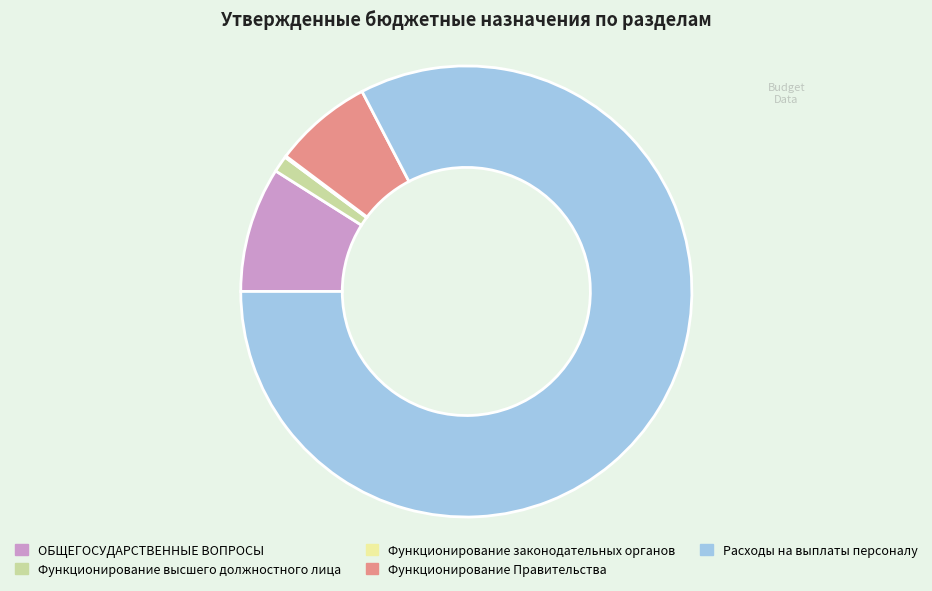

Which slice is the largest?

Расходы на выплаты персоналу